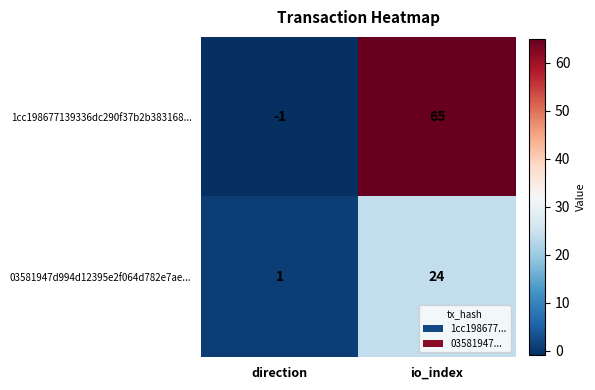

What is the difference between the maximum and minimum values in the 1cc198677139336dc290f37b2b383168... series?

66